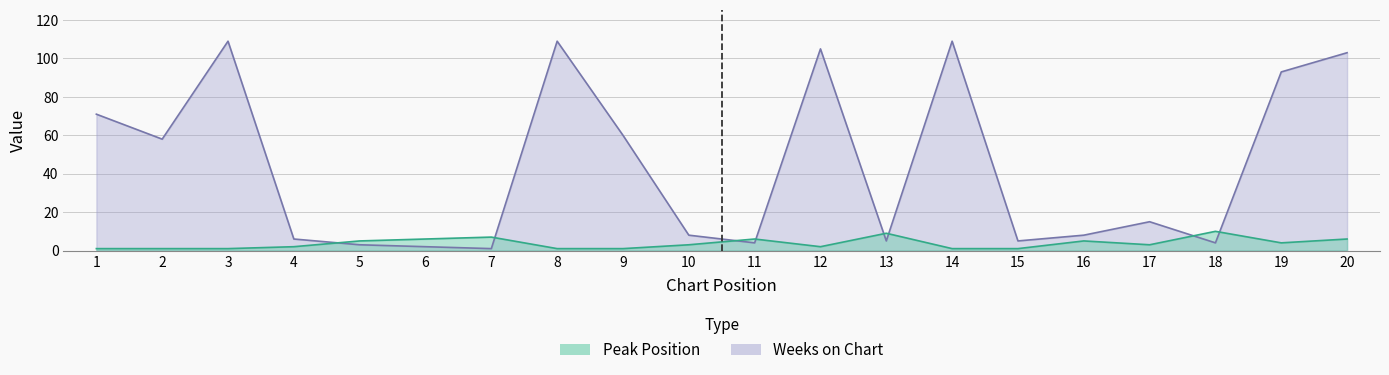

Which series ends up on top after the final intersection of Weeks on Chart and Peak Position?

Weeks on Chart